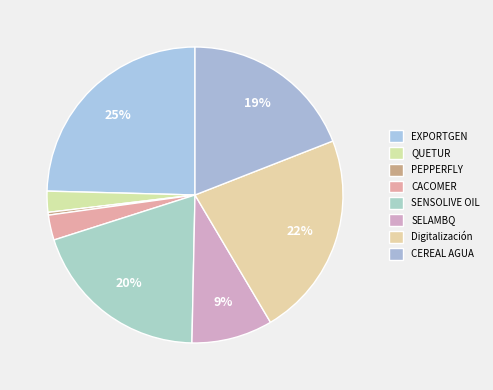

Does QUETUR account for over 50% of the chart?

No